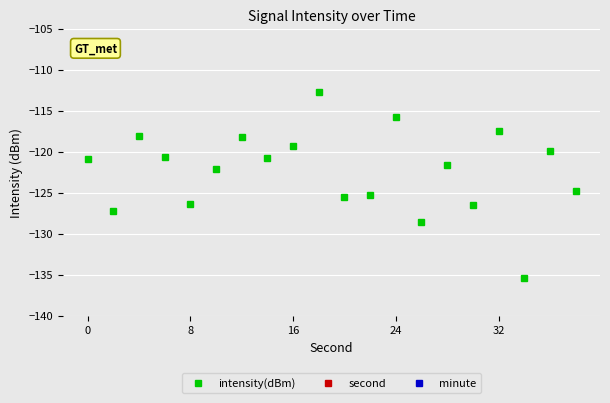

What is the minimum value for intensity(dBm)?

-135.4